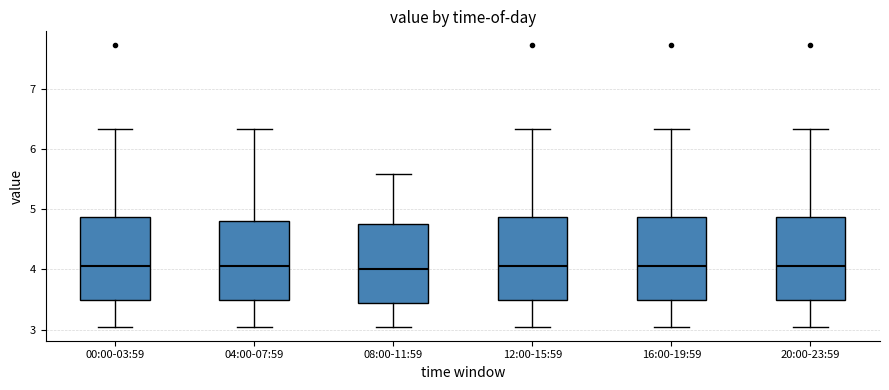

Reading left to right, transcribe this box plot: for each box, give where its median line is, the range the box spans, and where its two whiskers end, as read against the y-axis. The values are not printed on the chart, so give them approximately, as read against the axis.

00:00-03:59: median 4.1, box 3.5 to 4.9, whiskers 3.1 to 6.3
04:00-07:59: median 4.1, box 3.5 to 4.8, whiskers 3.1 to 6.3
08:00-11:59: median 4.0, box 3.4 to 4.8, whiskers 3.1 to 5.6
12:00-15:59: median 4.1, box 3.5 to 4.9, whiskers 3.1 to 6.3
16:00-19:59: median 4.1, box 3.5 to 4.9, whiskers 3.1 to 6.3
20:00-23:59: median 4.1, box 3.5 to 4.9, whiskers 3.1 to 6.3